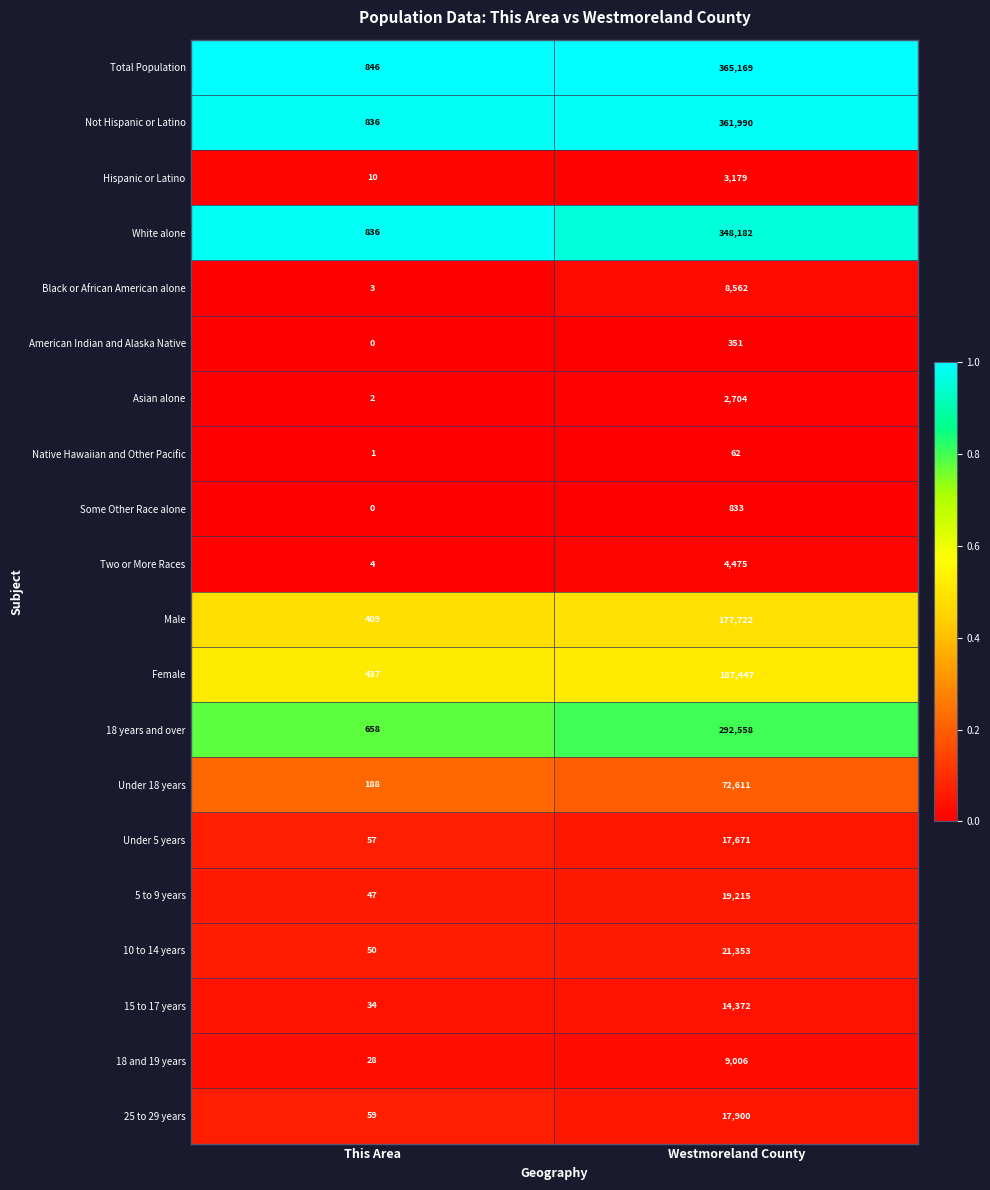

Which series has the largest total across all categories?

Total Population